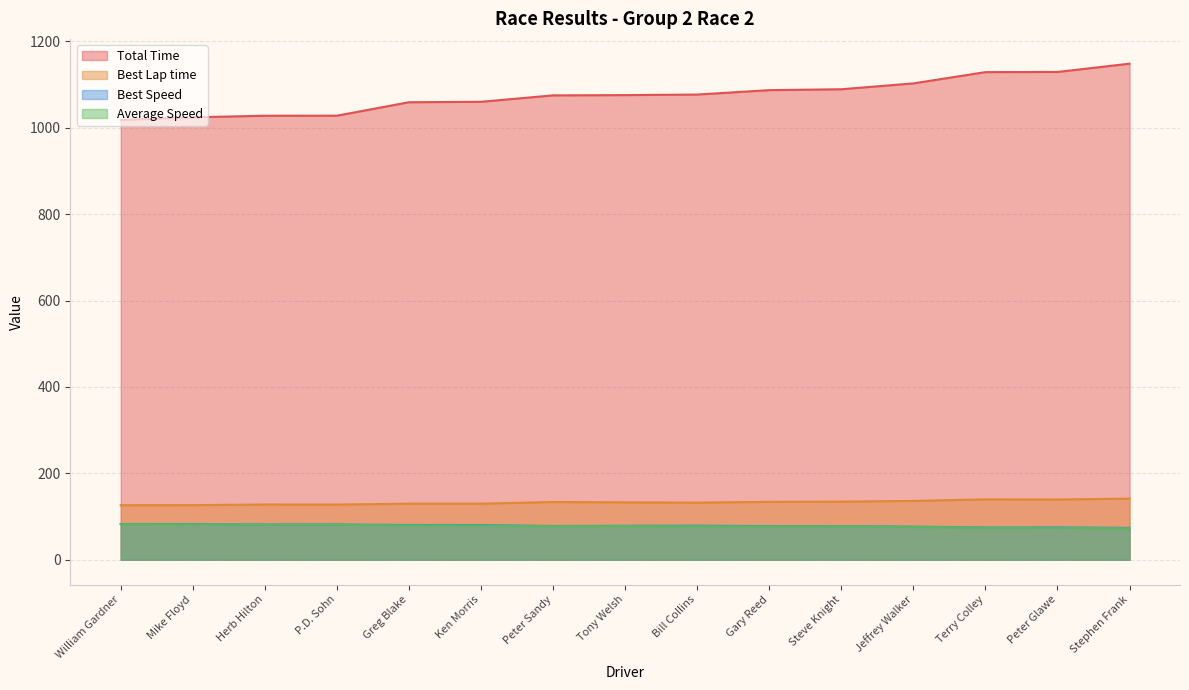

Reading right to left, transcribe all the data shown in this chart.

Total Time: 1148.2	1129.1	1128.7	1102.6	1089.1	1087.0	1076.8	1075.5	1074.9	1060.0	1059.0	1027.9	1027.8	1024.1	1018.1
Best Lap time: 141.4	139.4	139.7	136.1	134.4	133.9	132.2	132.8	133.6	129.8	129.7	127.7	127.9	126.3	126.2
Best Speed: 73.8	74.9	74.7	76.7	77.7	78.0	79.0	78.6	78.1	80.5	80.5	81.8	81.7	82.7	82.8
Average Speed: 72.7	74.0	74.0	75.7	76.7	76.8	77.6	77.7	77.7	78.8	78.9	81.3	81.3	81.6	82.0